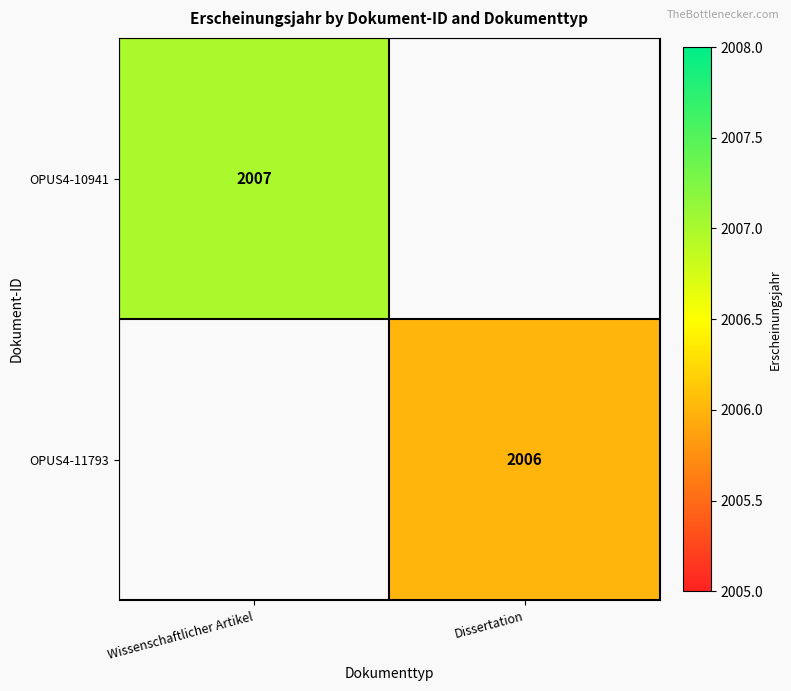

Is it true that OPUS4-10941 equals 696 at Wissenschaftlicher Artikel?

False